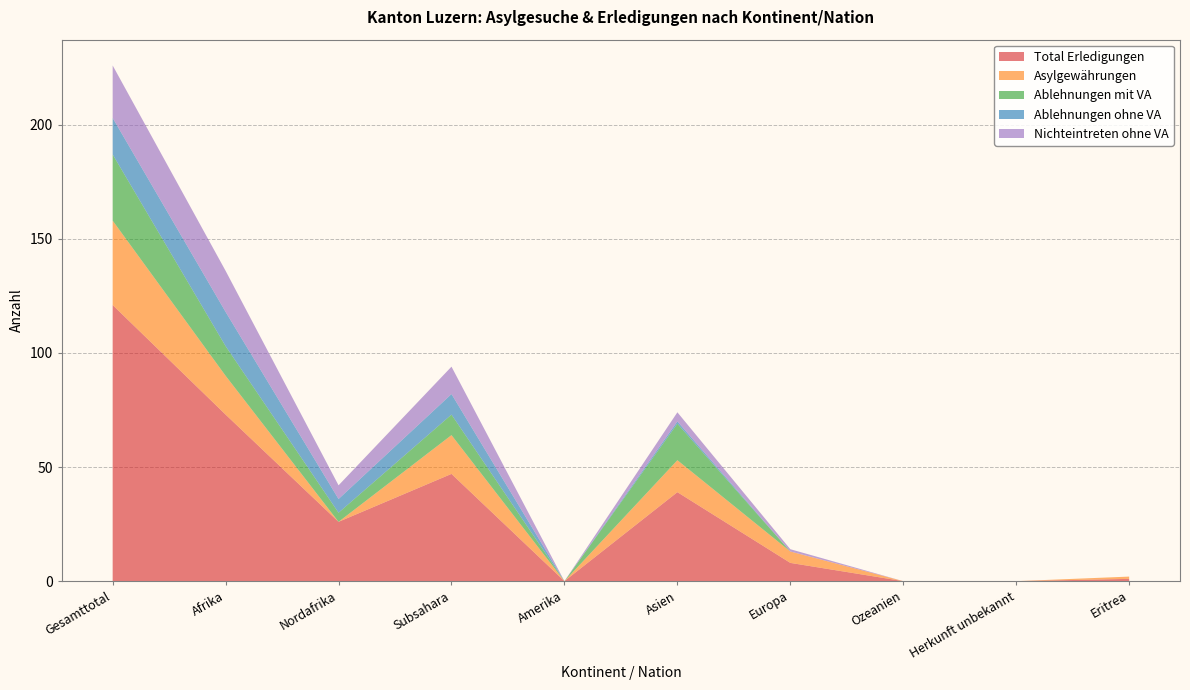

Reading left to right, what are all the values shown in this chart?

Total Erledigungen: 121	73	26	47	0	39	8	0	0	1
Asylgewährungen: 37	17	0	17	0	14	5	0	0	1
Ablehnungen mit VA: 29	13	4	9	0	16	0	0	0	0
Ablehnungen ohne VA: 16	15	6	9	0	1	0	0	0	0
Nichteintreten ohne VA: 23	18	6	12	0	4	1	0	0	0